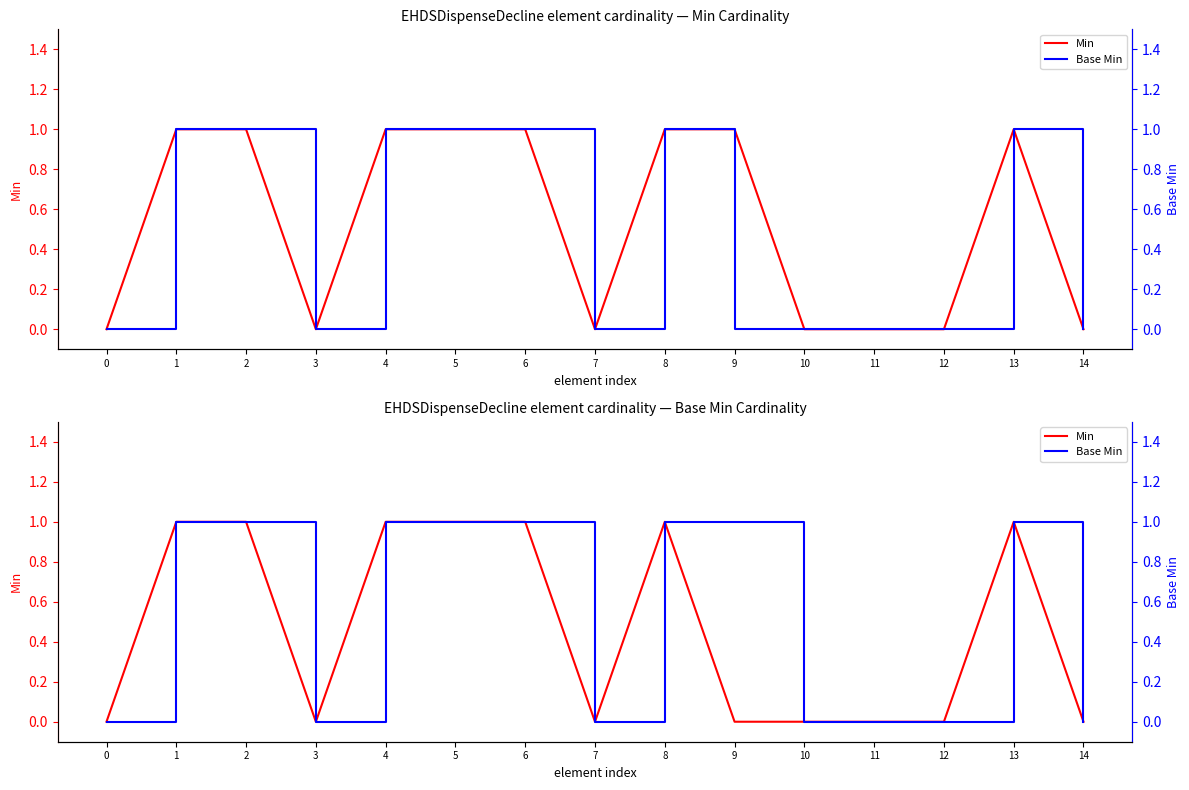

At how many categories does at least one series exceed 0?

8